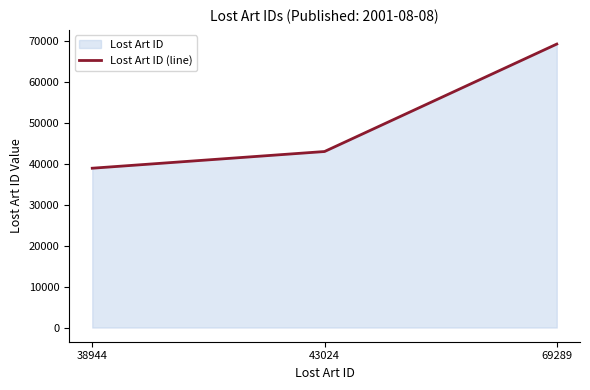

Which label corresponds to the smallest value in the chart?

38944